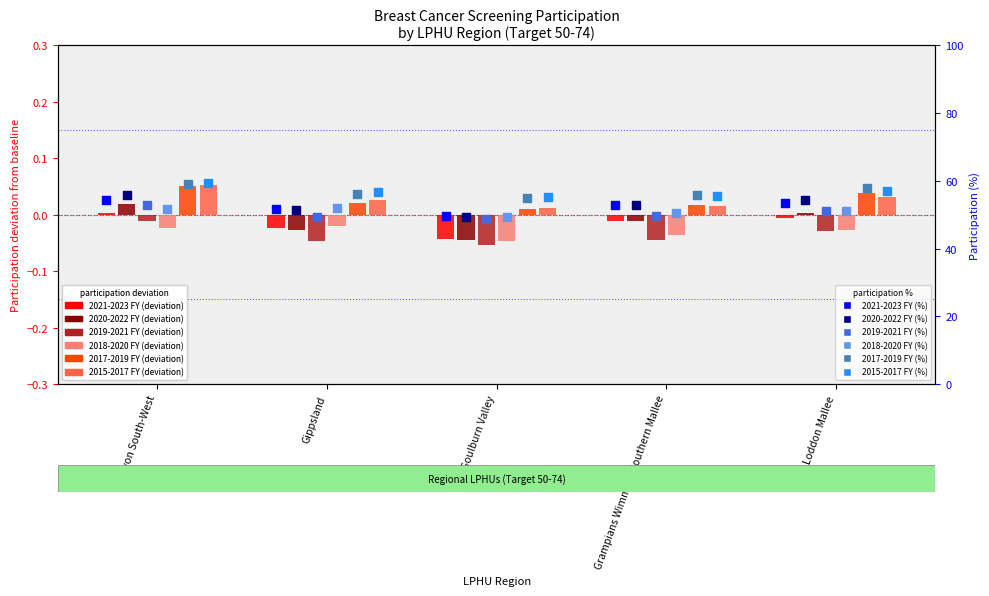

What is the total value across all series at Grampians Wimmera Southern Mallee?

317.1